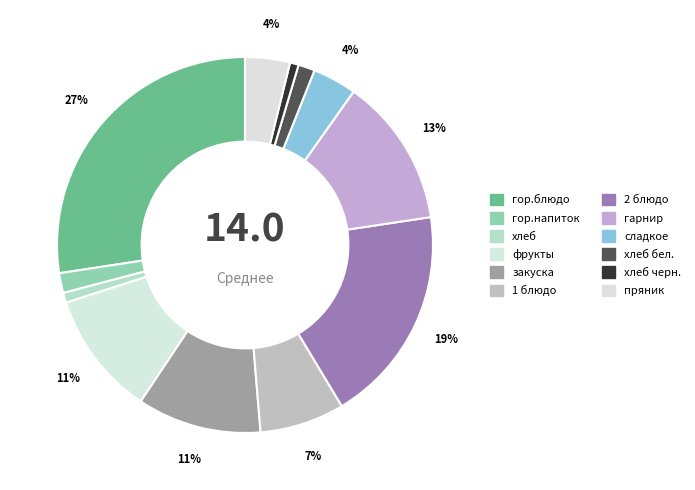

Which slice is the smallest?

хлеб черн.